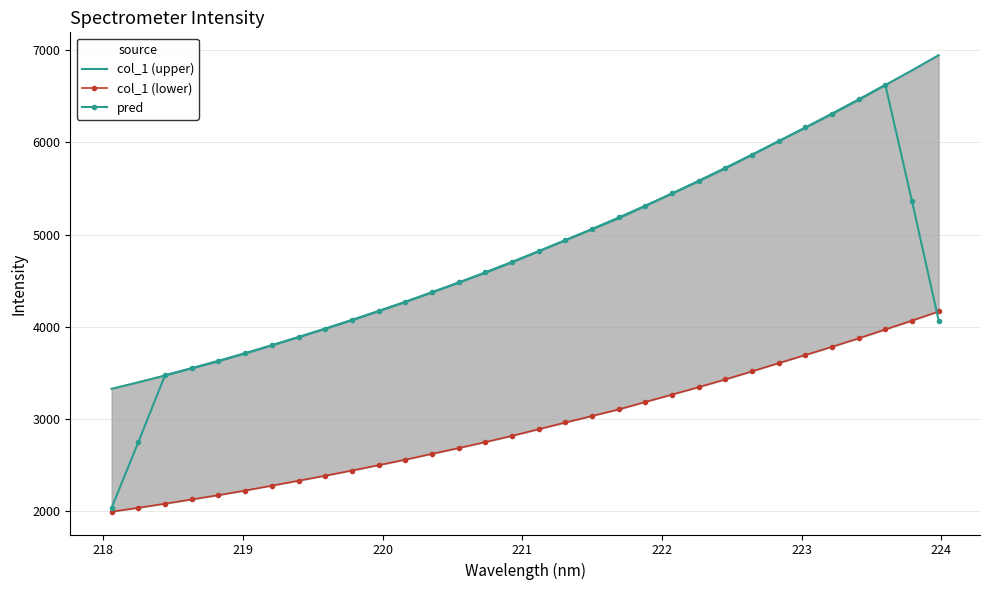

What is the highest value of the pred series?

6624.1